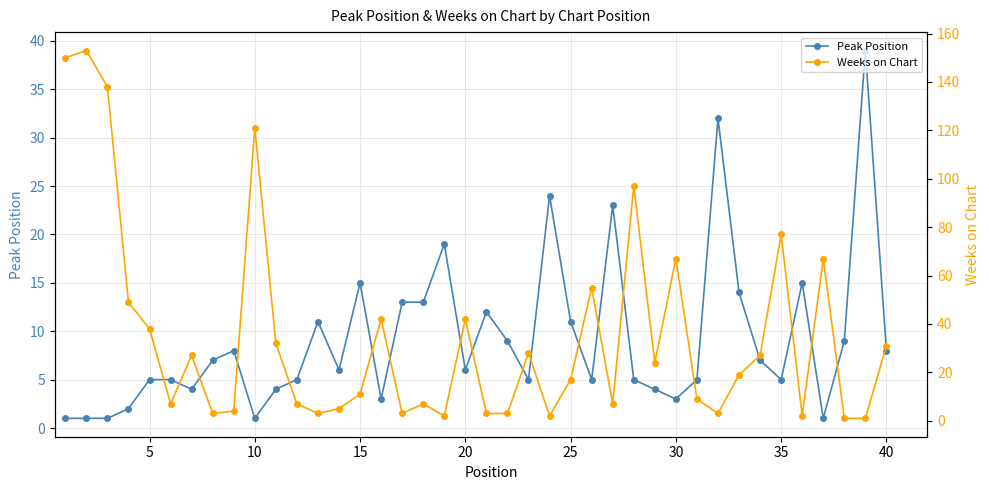

True or false: Peak Position has more than 0 interior local peaks.

True